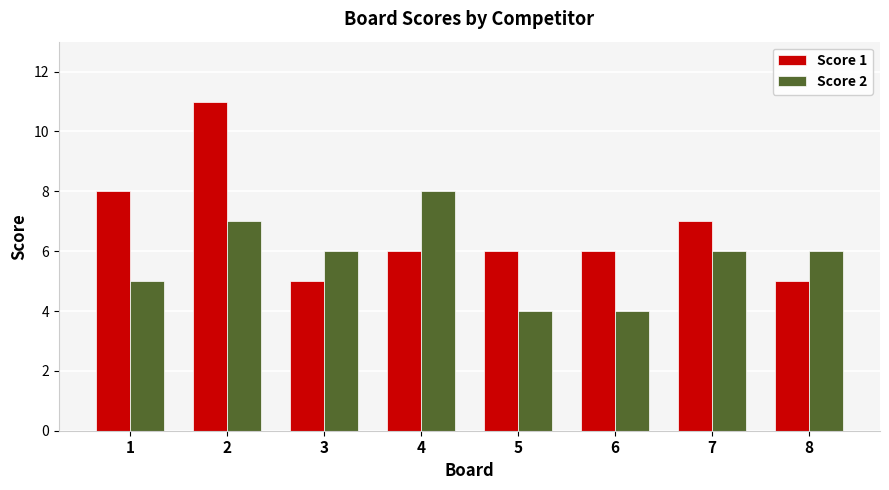

The value of Score 2 at 3 is 6. True or false?

True